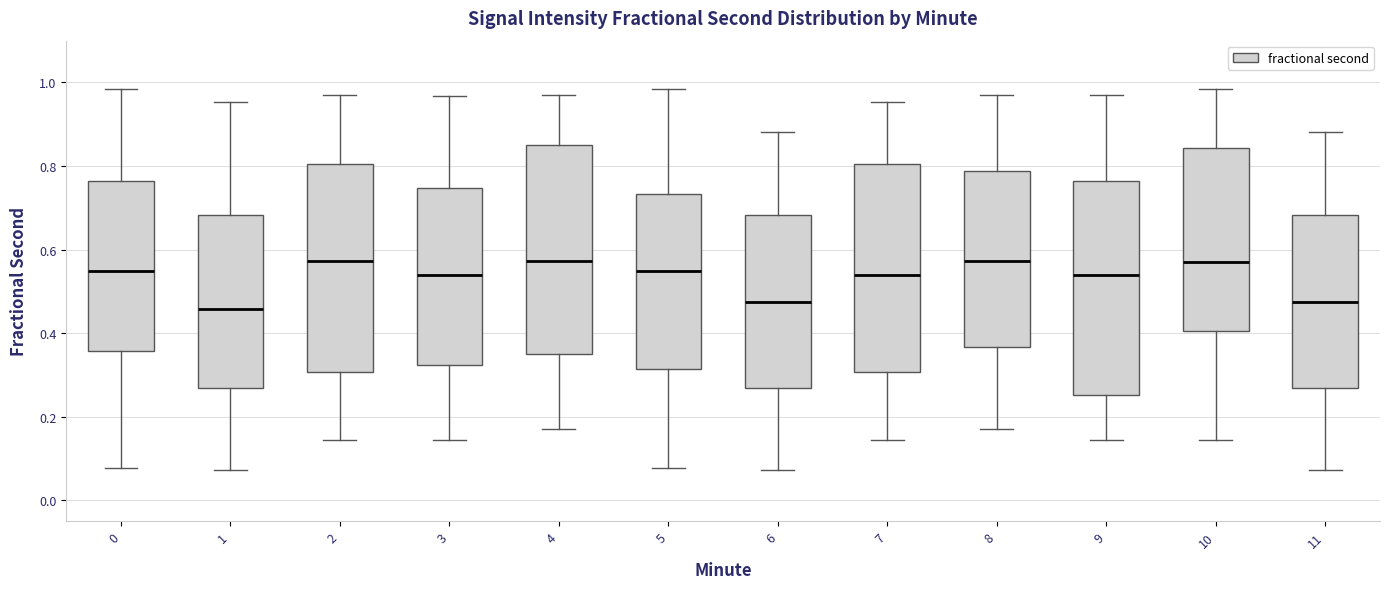

Reading left to right, read every box against the y-axis: the position of its median line, the range the box covers, and the ends of its whiskers. The values are not printed on the chart, so give them approximately, as read against the axis.

0: median 0.54, box 0.36 to 0.76, whiskers 0.08 to 0.98
1: median 0.46, box 0.26 to 0.68, whiskers 0.08 to 0.96
2: median 0.58, box 0.30 to 0.80, whiskers 0.14 to 0.98
3: median 0.54, box 0.32 to 0.74, whiskers 0.14 to 0.96
4: median 0.58, box 0.34 to 0.86, whiskers 0.18 to 0.98
5: median 0.54, box 0.32 to 0.74, whiskers 0.08 to 0.98
6: median 0.48, box 0.26 to 0.68, whiskers 0.08 to 0.88
7: median 0.54, box 0.30 to 0.80, whiskers 0.14 to 0.96
8: median 0.58, box 0.36 to 0.78, whiskers 0.18 to 0.98
9: median 0.54, box 0.26 to 0.76, whiskers 0.14 to 0.98
10: median 0.56, box 0.40 to 0.84, whiskers 0.14 to 0.98
11: median 0.48, box 0.26 to 0.68, whiskers 0.08 to 0.88